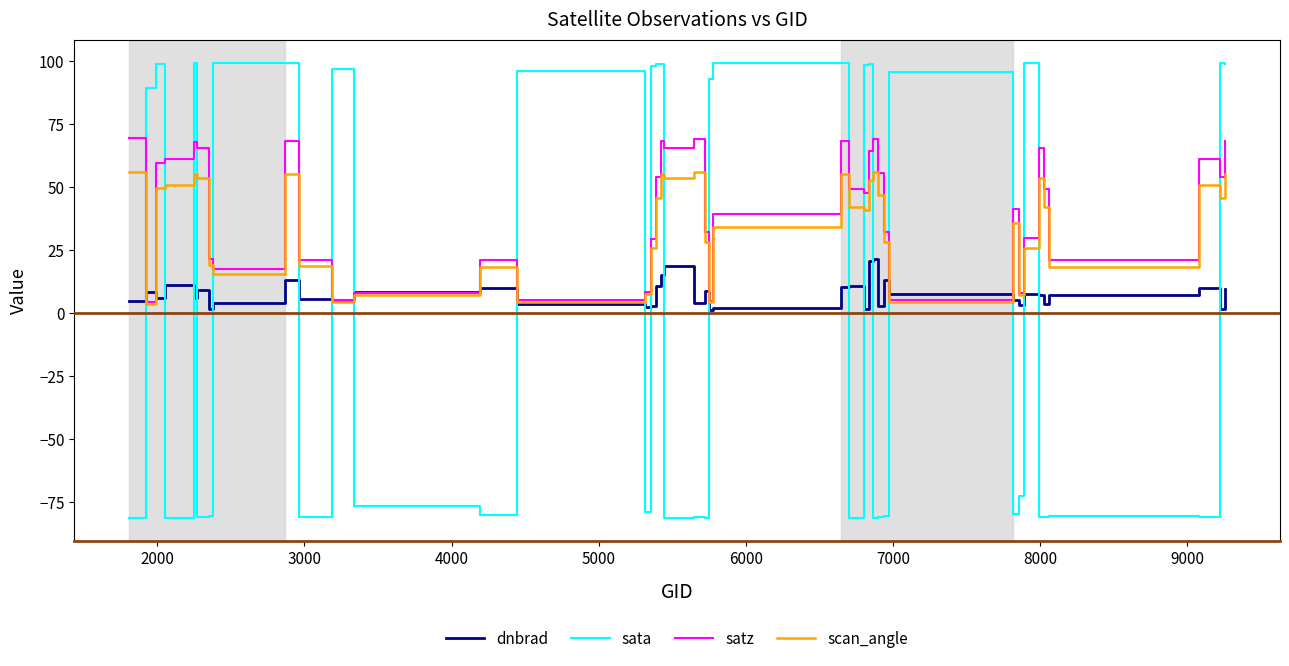

Which series ends up on top after the final intersection of scan_angle and sata?

sata